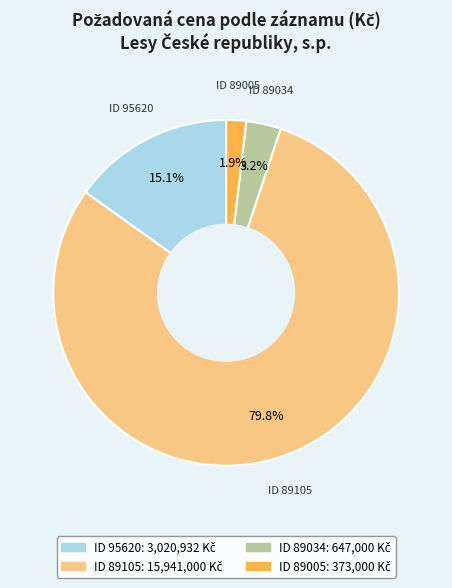

Does any single category account for the majority?

Yes